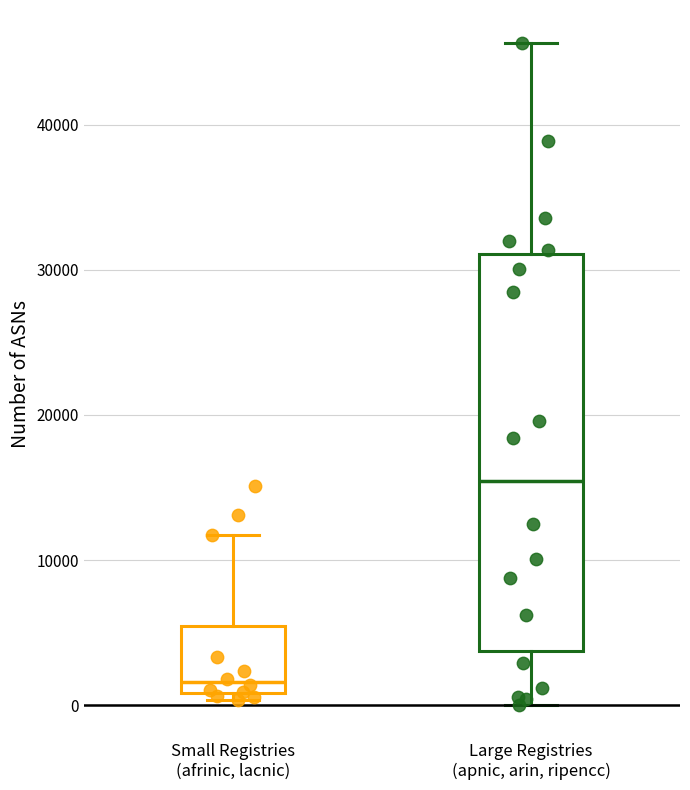

Which box has the lowest median line?

Small Registries (afrinic, lacnic)